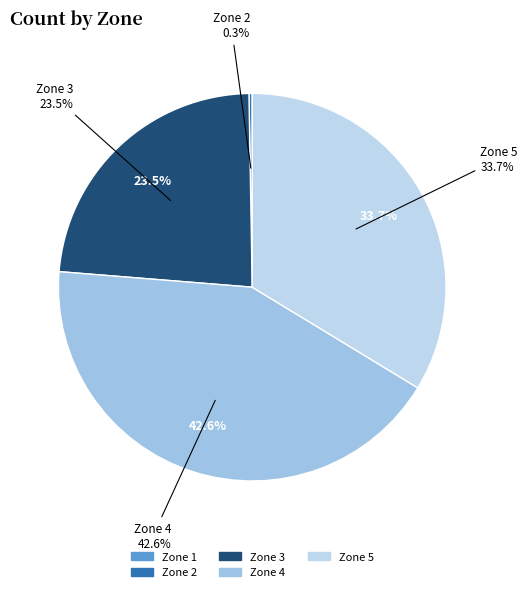

True or false: Zone 2 accounts for 0% of the total.

True